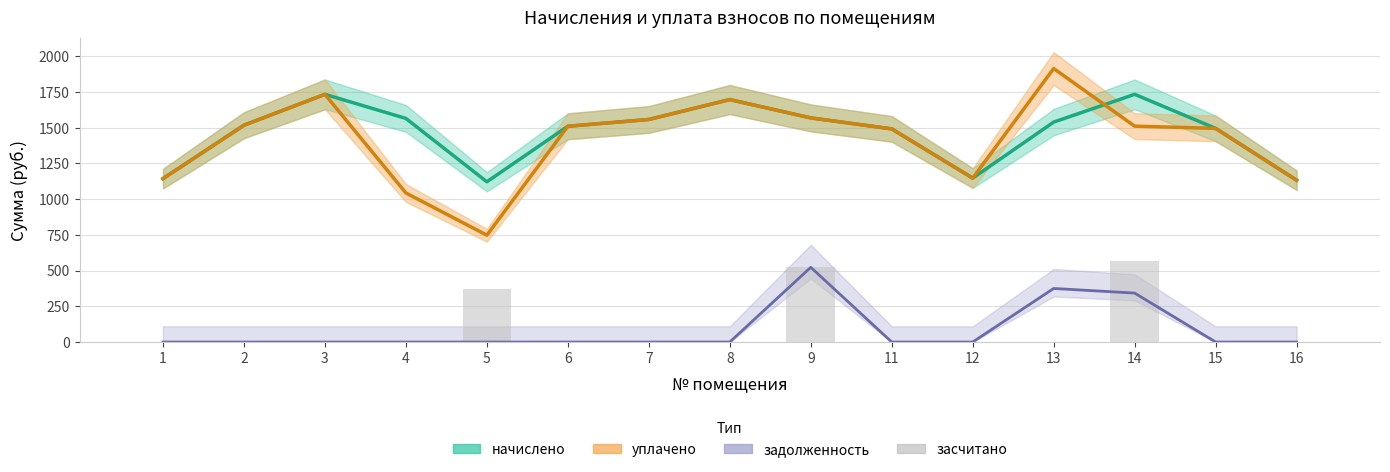

Is it true that the value at 3 is -377.7?

False